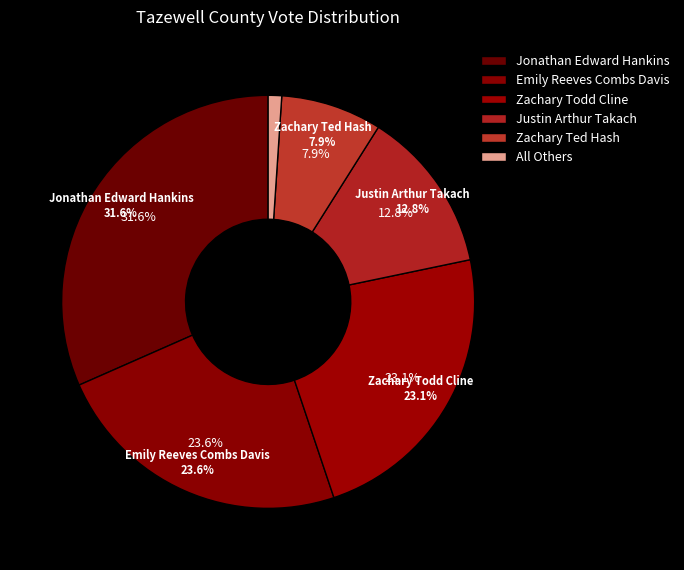

Does Zachary Todd Cline account for over 50% of the chart?

No